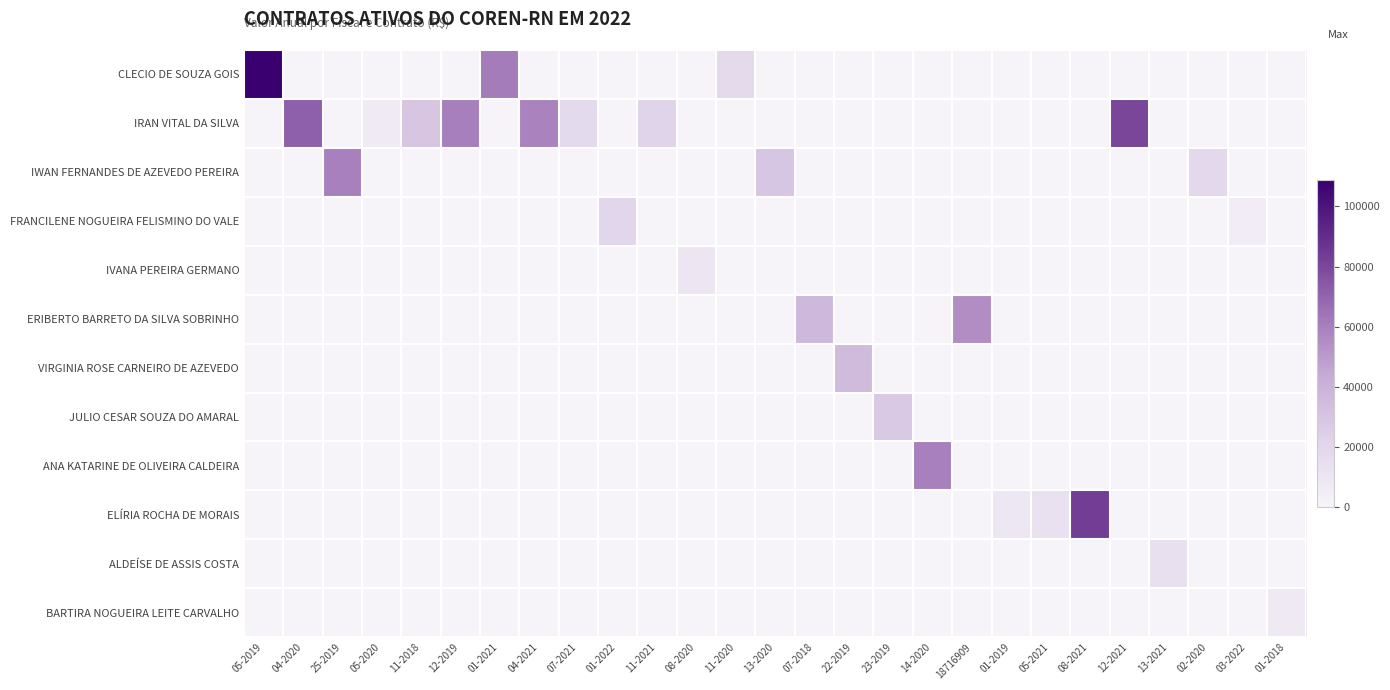

Reading left to right, list all the values displayed in this chart.

CLECIO DE SOUZA GOIS: 05-2019=108719.8	04-2020=0.0	25-2019=0.0	05-2020=0.0	11-2018=0.0	12-2019=0.0	01-2021=61417.2	04-2021=0.0	07-2021=0.0	01-2022=0.0	11-2021=0.0	08-2020=0.0	11-2020=17831.0	13-2020=0.0	07-2018=0.0	22-2019=0.0	23-2019=0.0	14-2020=0.0	18716909=0.0	01-2019=0.0	05-2021=0.0	08-2021=0.0	12-2021=0.0	13-2021=0.0	02-2020=0.0	03-2022=0.0	01-2018=0.0
IRAN VITAL DA SILVA: 05-2019=0.0	04-2020=71652.0	25-2019=0.0	05-2020=6733.1	11-2018=29340.5	12-2019=59975.0	01-2021=0.0	04-2021=58824.0	07-2021=17077.8	01-2022=0.0	11-2021=21850.0	08-2020=0.0	11-2020=0.0	13-2020=0.0	07-2018=0.0	22-2019=0.0	23-2019=0.0	14-2020=0.0	18716909=0.0	01-2019=0.0	05-2021=0.0	08-2021=0.0	12-2021=80496.4	13-2021=0.0	02-2020=0.0	03-2022=0.0	01-2018=0.0
IWAN FERNANDES DE AZEVEDO PEREIRA: 05-2019=0.0	04-2020=0.0	25-2019=59684.0	05-2020=0.0	11-2018=0.0	12-2019=0.0	01-2021=0.0	04-2021=0.0	07-2021=0.0	01-2022=0.0	11-2021=0.0	08-2020=0.0	11-2020=0.0	13-2020=29298.5	07-2018=0.0	22-2019=0.0	23-2019=0.0	14-2020=0.0	18716909=0.0	01-2019=0.0	05-2021=0.0	08-2021=0.0	12-2021=0.0	13-2021=0.0	02-2020=19000.0	03-2022=0.0	01-2018=0.0
FRANCILENE NOGUEIRA FELISMINO DO VALE: 05-2019=0.0	04-2020=0.0	25-2019=0.0	05-2020=0.0	11-2018=0.0	12-2019=0.0	01-2021=0.0	04-2021=0.0	07-2021=0.0	01-2022=20000.0	11-2021=0.0	08-2020=0.0	11-2020=0.0	13-2020=0.0	07-2018=0.0	22-2019=0.0	23-2019=0.0	14-2020=0.0	18716909=0.0	01-2019=0.0	05-2021=0.0	08-2021=0.0	12-2021=0.0	13-2021=0.0	02-2020=0.0	03-2022=5280.0	01-2018=0.0
IVANA PEREIRA GERMANO: 05-2019=0.0	04-2020=0.0	25-2019=0.0	05-2020=0.0	11-2018=0.0	12-2019=0.0	01-2021=0.0	04-2021=0.0	07-2021=0.0	01-2022=0.0	11-2021=0.0	08-2020=9600.0	11-2020=0.0	13-2020=0.0	07-2018=0.0	22-2019=0.0	23-2019=0.0	14-2020=0.0	18716909=0.0	01-2019=0.0	05-2021=0.0	08-2021=0.0	12-2021=0.0	13-2021=0.0	02-2020=0.0	03-2022=0.0	01-2018=0.0
ERIBERTO BARRETO DA SILVA SOBRINHO: 05-2019=0.0	04-2020=0.0	25-2019=0.0	05-2020=0.0	11-2018=0.0	12-2019=0.0	01-2021=0.0	04-2021=0.0	07-2021=0.0	01-2022=0.0	11-2021=0.0	08-2020=0.0	11-2020=0.0	13-2020=0.0	07-2018=36657.0	22-2019=0.0	23-2019=0.0	14-2020=0.0	18716909=55000.0	01-2019=0.0	05-2021=0.0	08-2021=0.0	12-2021=0.0	13-2021=0.0	02-2020=0.0	03-2022=0.0	01-2018=0.0
VIRGINIA ROSE CARNEIRO DE AZEVEDO: 05-2019=0.0	04-2020=0.0	25-2019=0.0	05-2020=0.0	11-2018=0.0	12-2019=0.0	01-2021=0.0	04-2021=0.0	07-2021=0.0	01-2022=0.0	11-2021=0.0	08-2020=0.0	11-2020=0.0	13-2020=0.0	07-2018=0.0	22-2019=35112.0	23-2019=0.0	14-2020=0.0	18716909=0.0	01-2019=0.0	05-2021=0.0	08-2021=0.0	12-2021=0.0	13-2021=0.0	02-2020=0.0	03-2022=0.0	01-2018=0.0
JULIO CESAR SOUZA DO AMARAL: 05-2019=0.0	04-2020=0.0	25-2019=0.0	05-2020=0.0	11-2018=0.0	12-2019=0.0	01-2021=0.0	04-2021=0.0	07-2021=0.0	01-2022=0.0	11-2021=0.0	08-2020=0.0	11-2020=0.0	13-2020=0.0	07-2018=0.0	22-2019=0.0	23-2019=27225.0	14-2020=0.0	18716909=0.0	01-2019=0.0	05-2021=0.0	08-2021=0.0	12-2021=0.0	13-2021=0.0	02-2020=0.0	03-2022=0.0	01-2018=0.0
ANA KATARINE DE OLIVEIRA CALDEIRA: 05-2019=0.0	04-2020=0.0	25-2019=0.0	05-2020=0.0	11-2018=0.0	12-2019=0.0	01-2021=0.0	04-2021=0.0	07-2021=0.0	01-2022=0.0	11-2021=0.0	08-2020=0.0	11-2020=0.0	13-2020=0.0	07-2018=0.0	22-2019=0.0	23-2019=0.0	14-2020=59828.2	18716909=0.0	01-2019=0.0	05-2021=0.0	08-2021=0.0	12-2021=0.0	13-2021=0.0	02-2020=0.0	03-2022=0.0	01-2018=0.0
ELÍRIA ROCHA DE MORAIS: 05-2019=0.0	04-2020=0.0	25-2019=0.0	05-2020=0.0	11-2018=0.0	12-2019=0.0	01-2021=0.0	04-2021=0.0	07-2021=0.0	01-2022=0.0	11-2021=0.0	08-2020=0.0	11-2020=0.0	13-2020=0.0	07-2018=0.0	22-2019=0.0	23-2019=0.0	14-2020=0.0	18716909=0.0	01-2019=8600.0	05-2021=13141.0	08-2021=83557.8	12-2021=0.0	13-2021=0.0	02-2020=0.0	03-2022=0.0	01-2018=0.0
ALDEÍSE DE ASSIS COSTA: 05-2019=0.0	04-2020=0.0	25-2019=0.0	05-2020=0.0	11-2018=0.0	12-2019=0.0	01-2021=0.0	04-2021=0.0	07-2021=0.0	01-2022=0.0	11-2021=0.0	08-2020=0.0	11-2020=0.0	13-2020=0.0	07-2018=0.0	22-2019=0.0	23-2019=0.0	14-2020=0.0	18716909=0.0	01-2019=0.0	05-2021=0.0	08-2021=0.0	12-2021=0.0	13-2021=13300.0	02-2020=0.0	03-2022=0.0	01-2018=0.0
BARTIRA NOGUEIRA LEITE CARVALHO: 05-2019=0.0	04-2020=0.0	25-2019=0.0	05-2020=0.0	11-2018=0.0	12-2019=0.0	01-2021=0.0	04-2021=0.0	07-2021=0.0	01-2022=0.0	11-2021=0.0	08-2020=0.0	11-2020=0.0	13-2020=0.0	07-2018=0.0	22-2019=0.0	23-2019=0.0	14-2020=0.0	18716909=0.0	01-2019=0.0	05-2021=0.0	08-2021=0.0	12-2021=0.0	13-2021=0.0	02-2020=0.0	03-2022=0.0	01-2018=7200.0